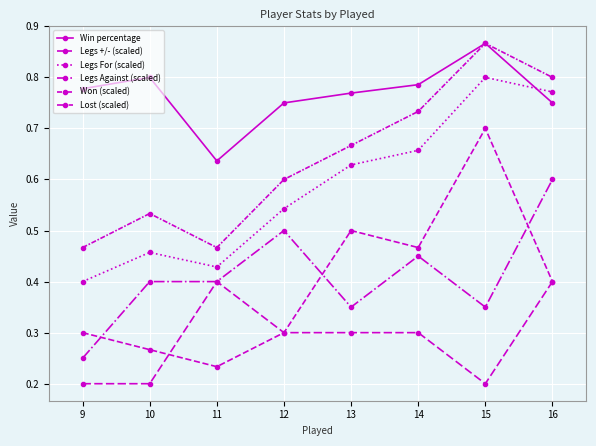

What is the approximate value of Legs For (scaled) at 10?

0.5